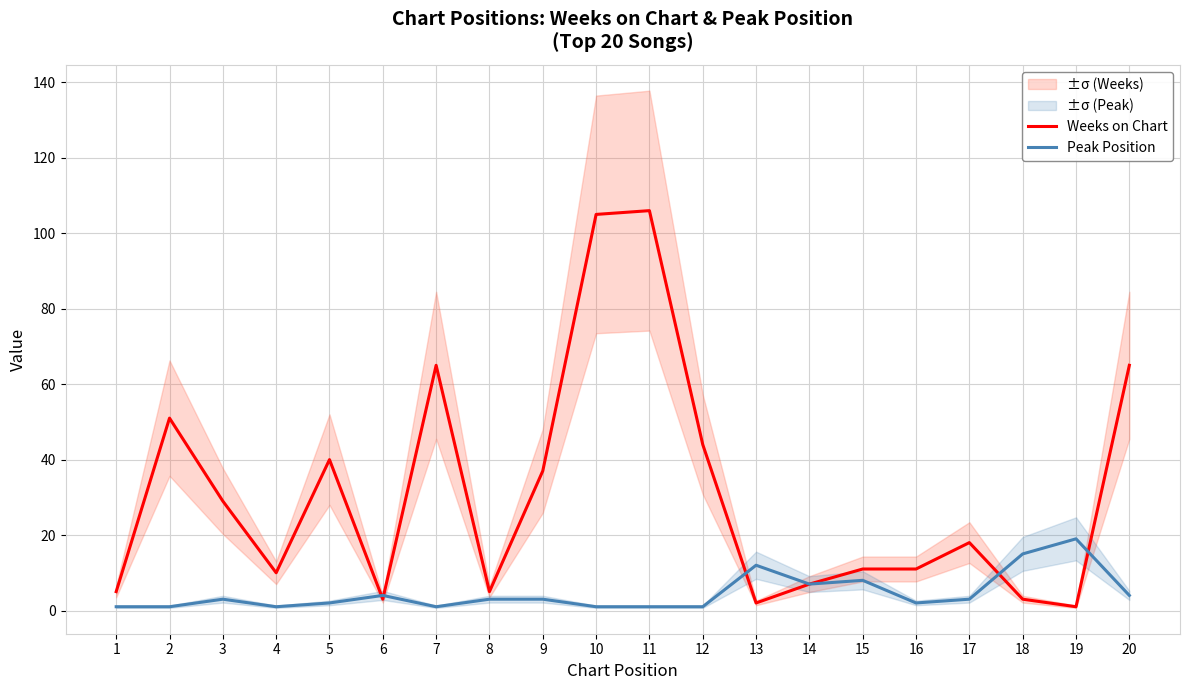

List the series in order of their overall mean, lowest first.

Peak Position, Weeks on Chart